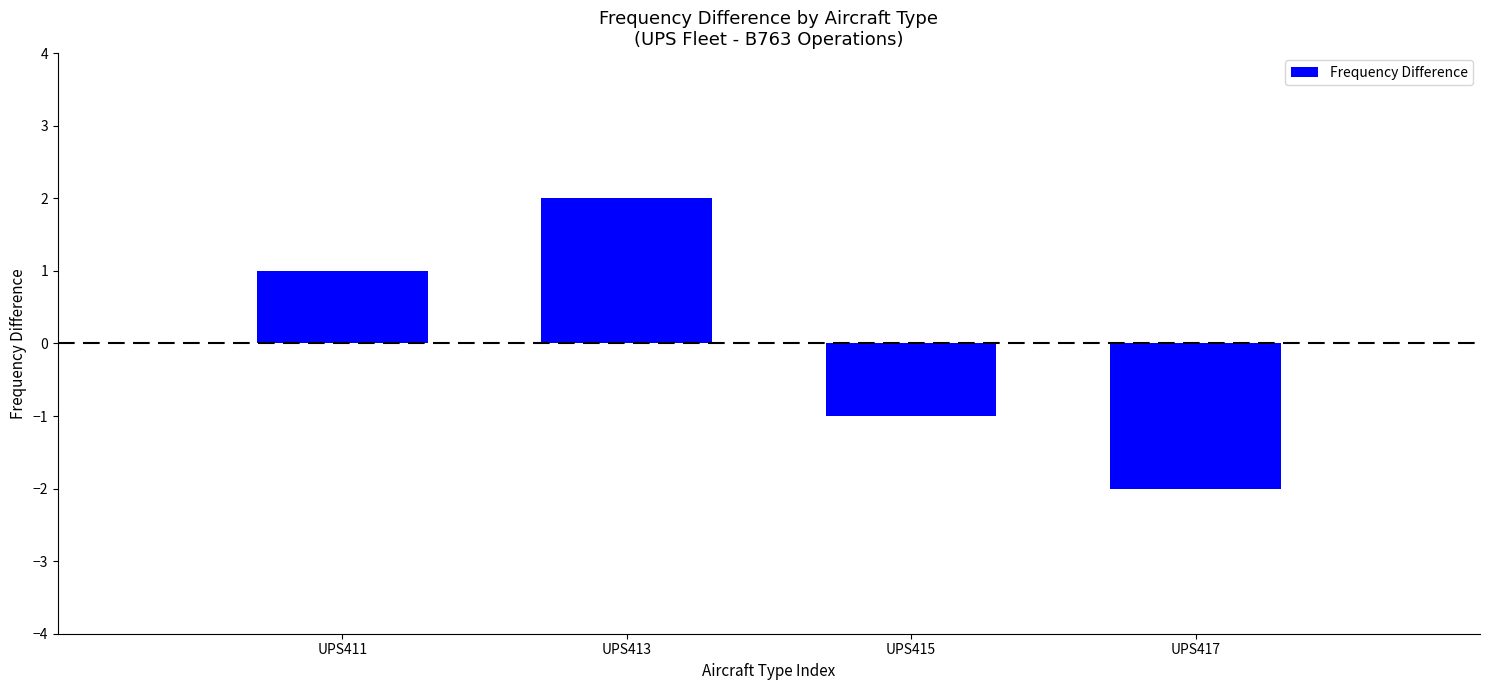

What is the difference between the second highest and minimum values?

3